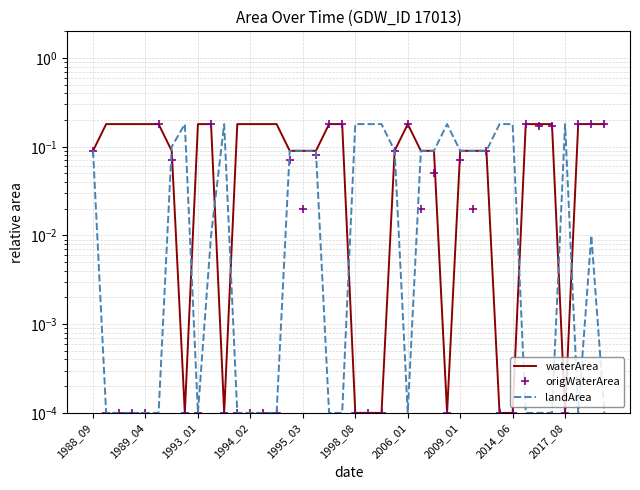

Which series has the largest total across all categories?

waterArea